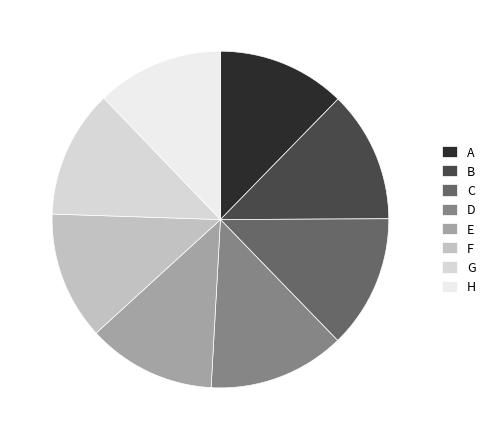

Count the number of slices in the pie.

8